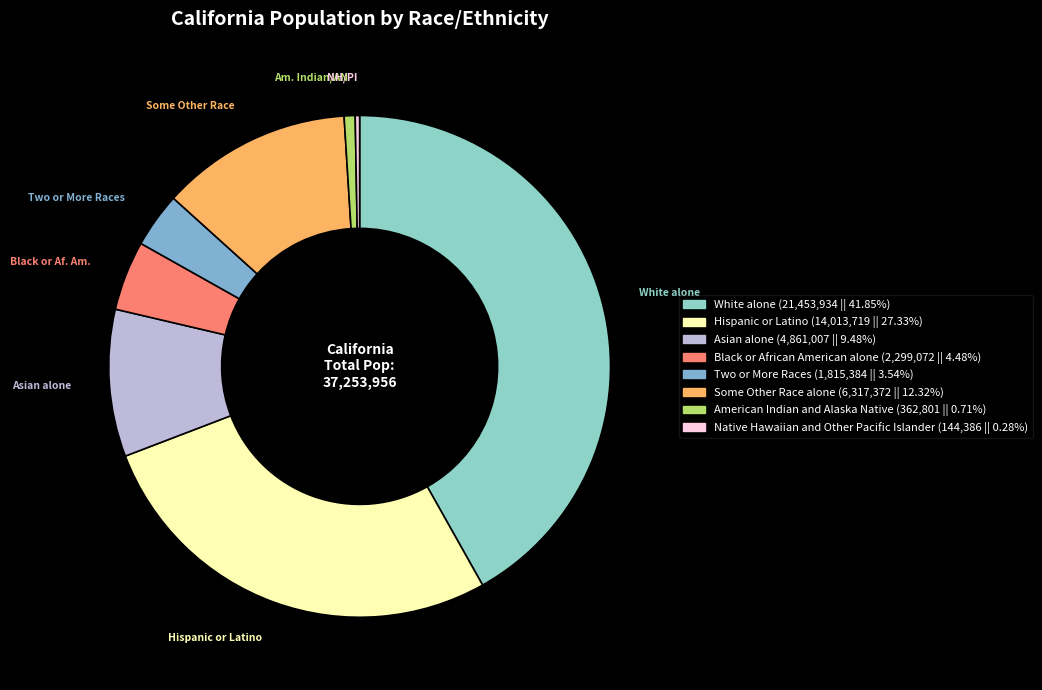

How many slices are in this pie chart?

8